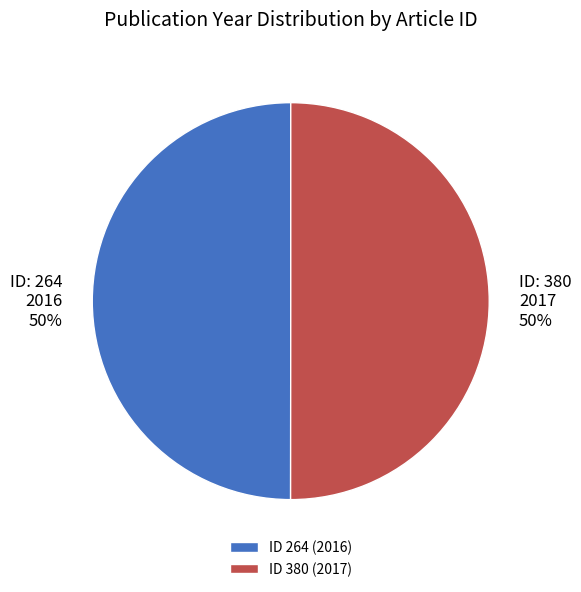

Approximately how many times larger is the value at ID 264 (2016) compared to ID 380 (2017)?

1.0